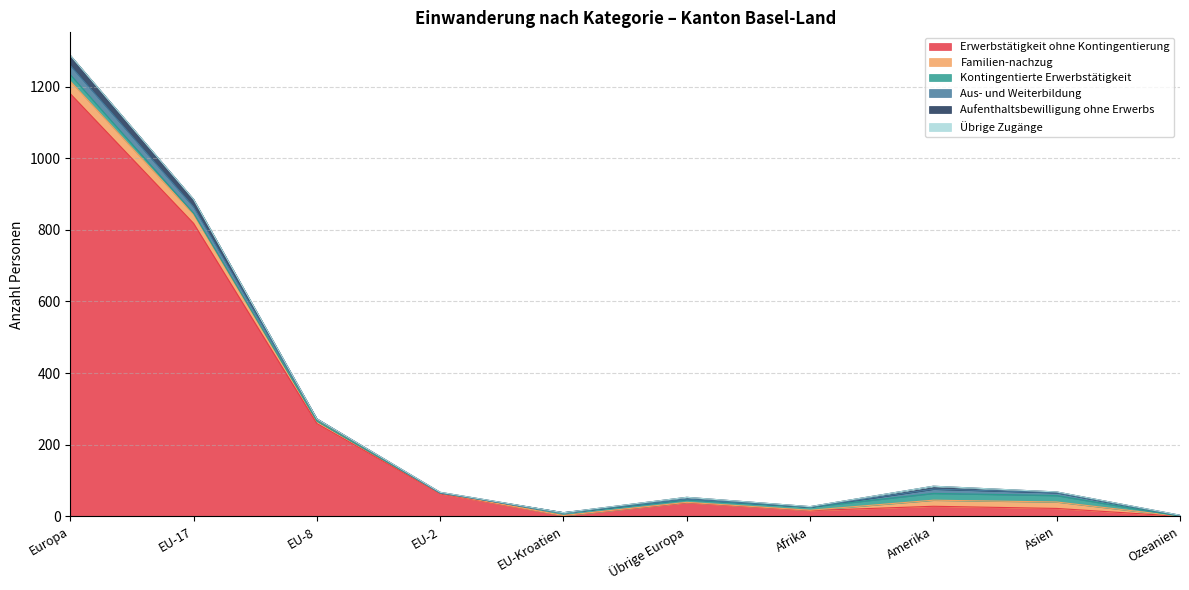

What is the average value of the Aufenthaltsbewilligung ohne Erwerbs series?

7